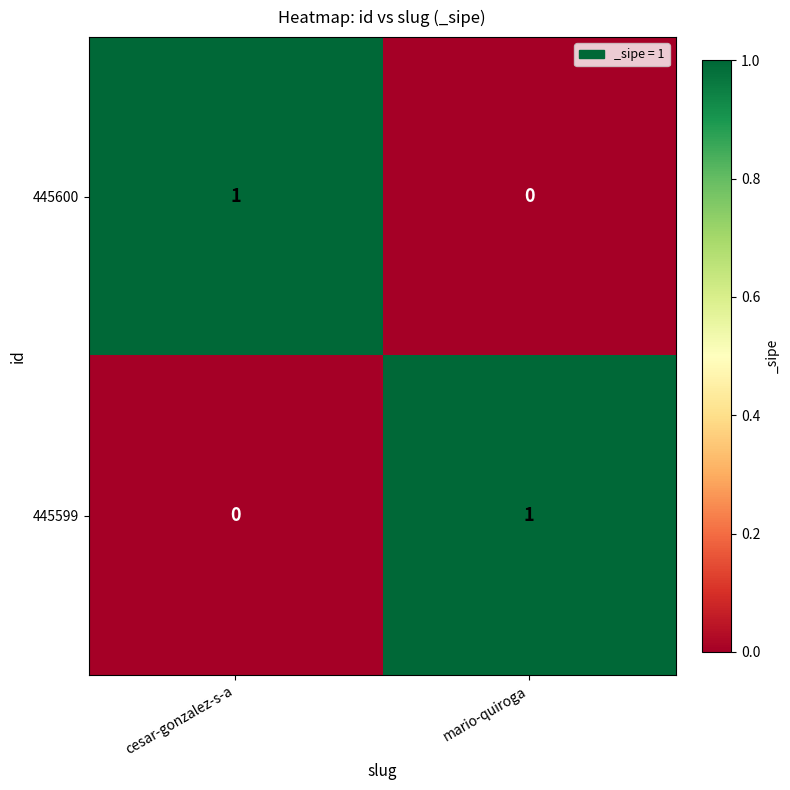

How many series are shown in this chart?

2